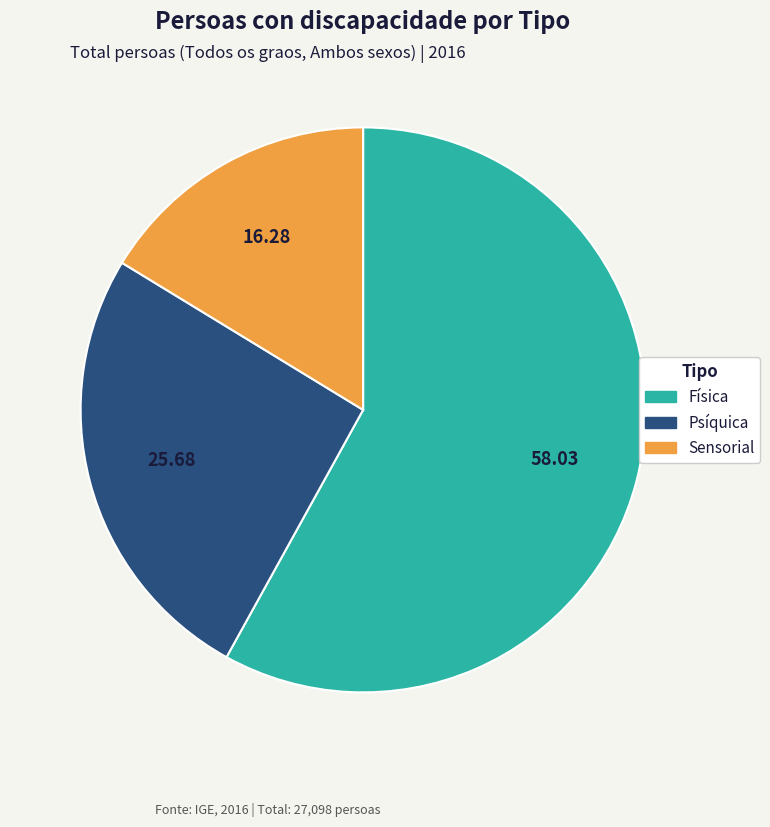

What is the smallest slice in the pie chart?

Sensorial